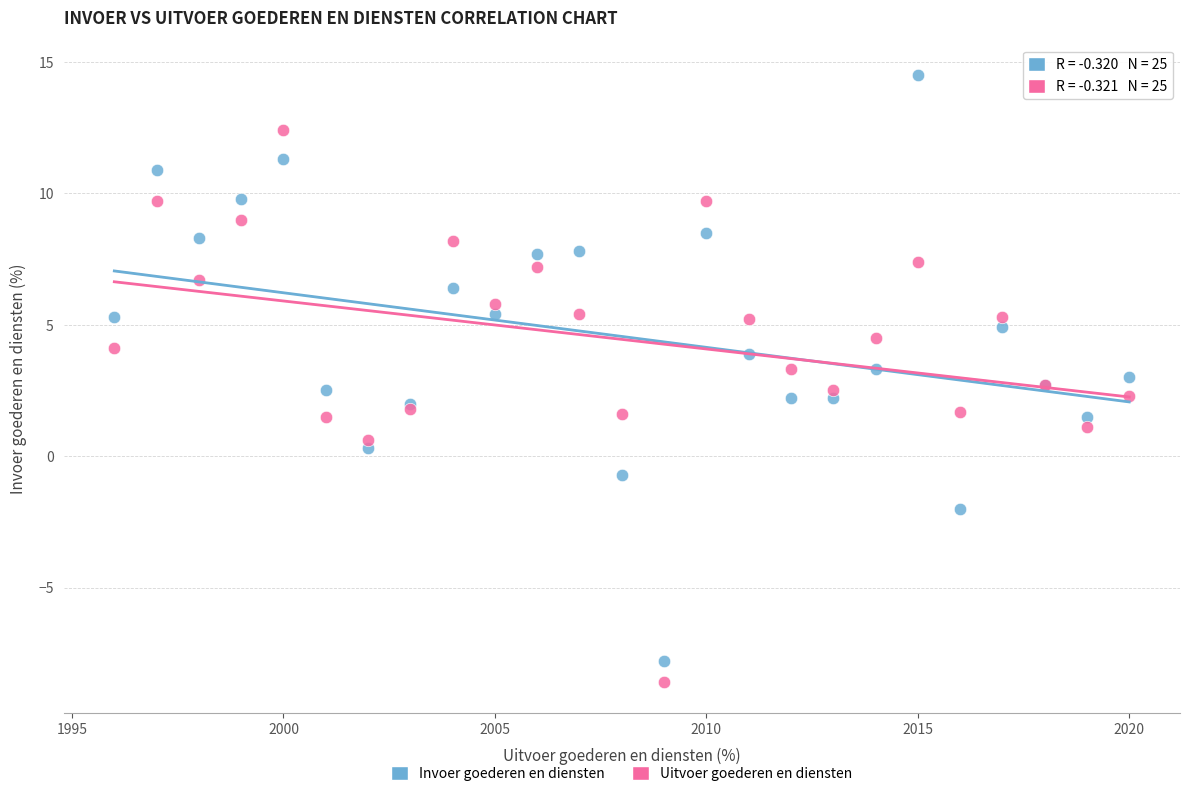

Which series has the widest spread of Y values?

Invoer goederen en diensten